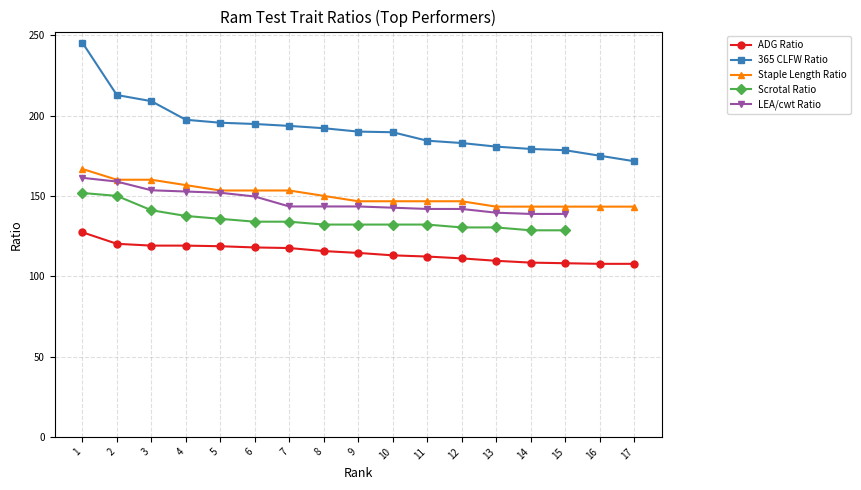

What is the highest value of the 365 CLFW Ratio series?

245.4